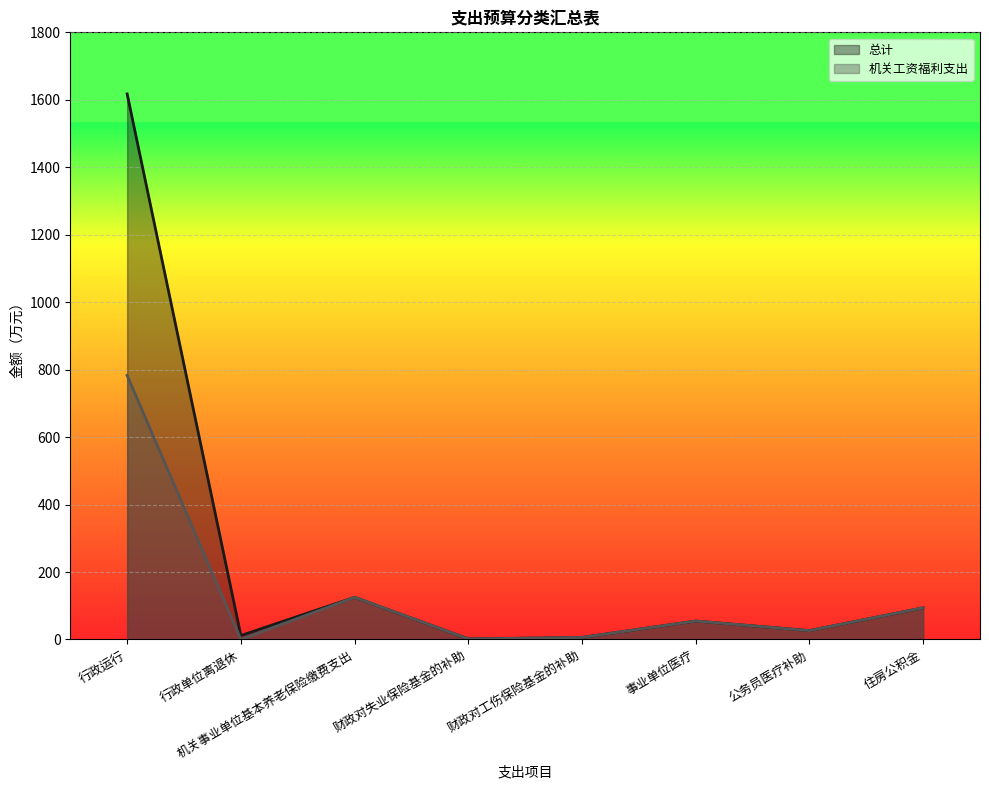

Is it true that 总计 equals 26.2 at 公务员医疗补助?

True